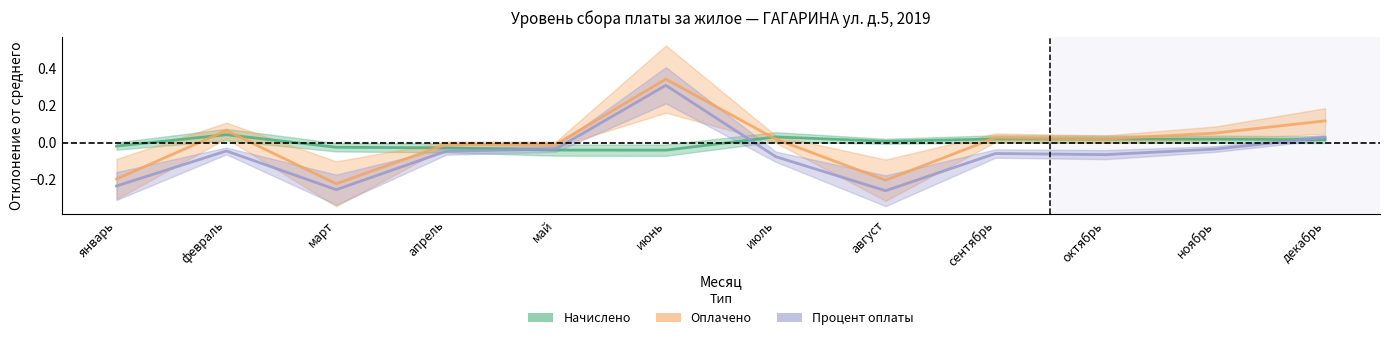

How many interior local peaks does the Оплачено series have?

3